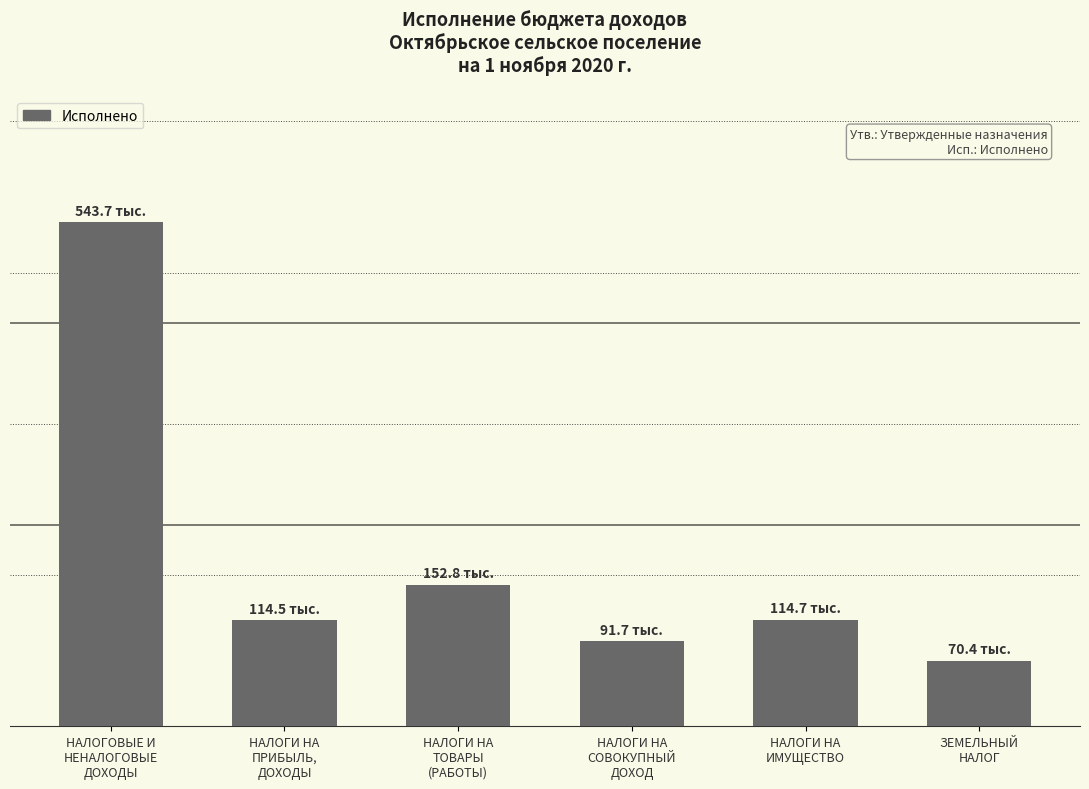

Are the bars horizontal?

No